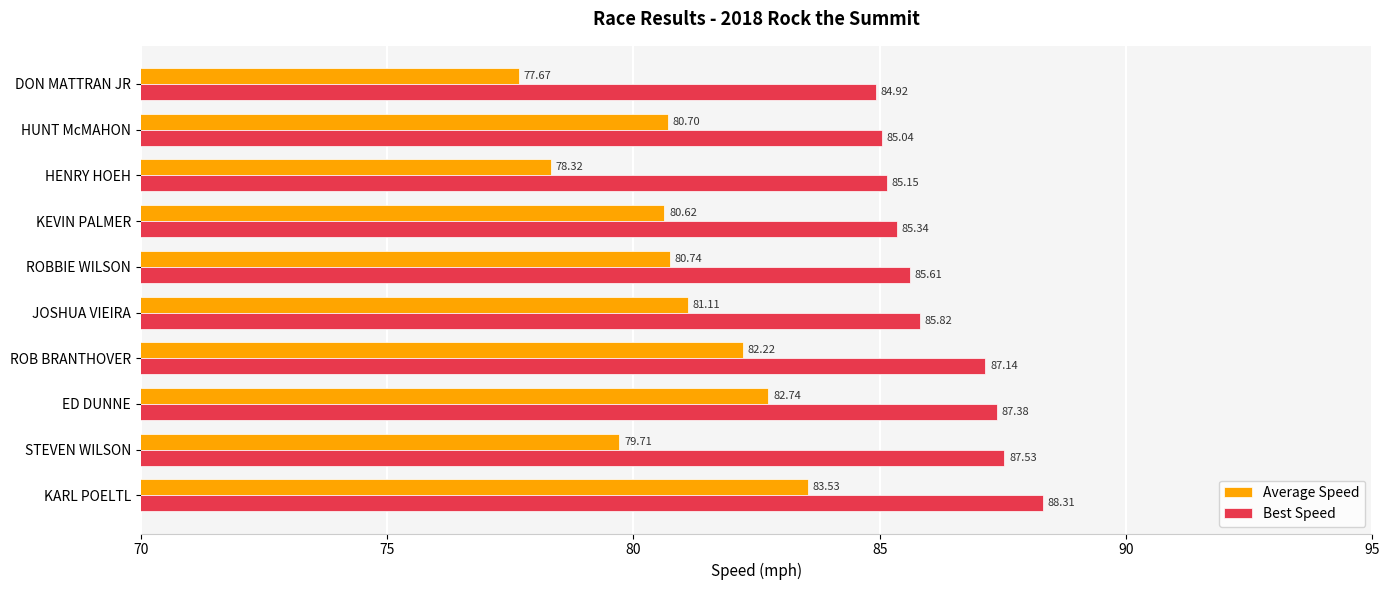

Is the value of Best Speed at HUNT McMAHON greater than the value of Average Speed at KEVIN PALMER?

Yes